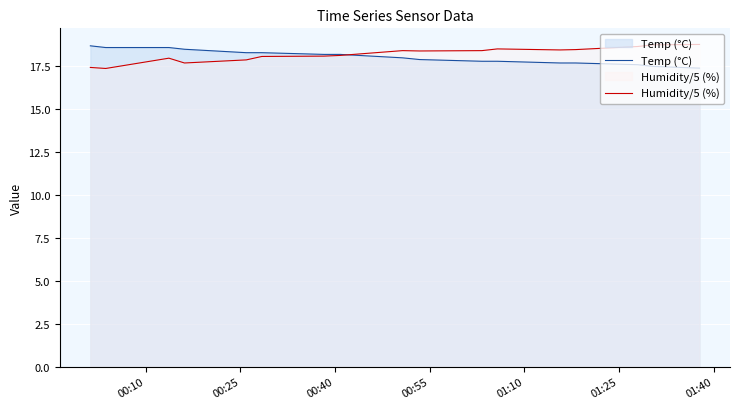

What is the minimum value shown in the chart?

17.4